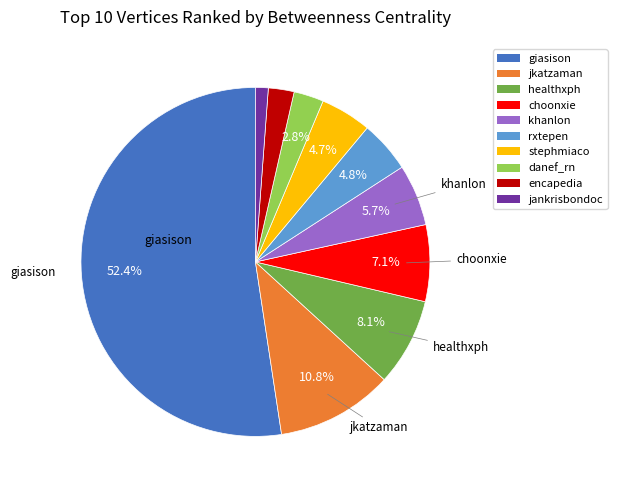

Is there a majority slice in this chart?

Yes